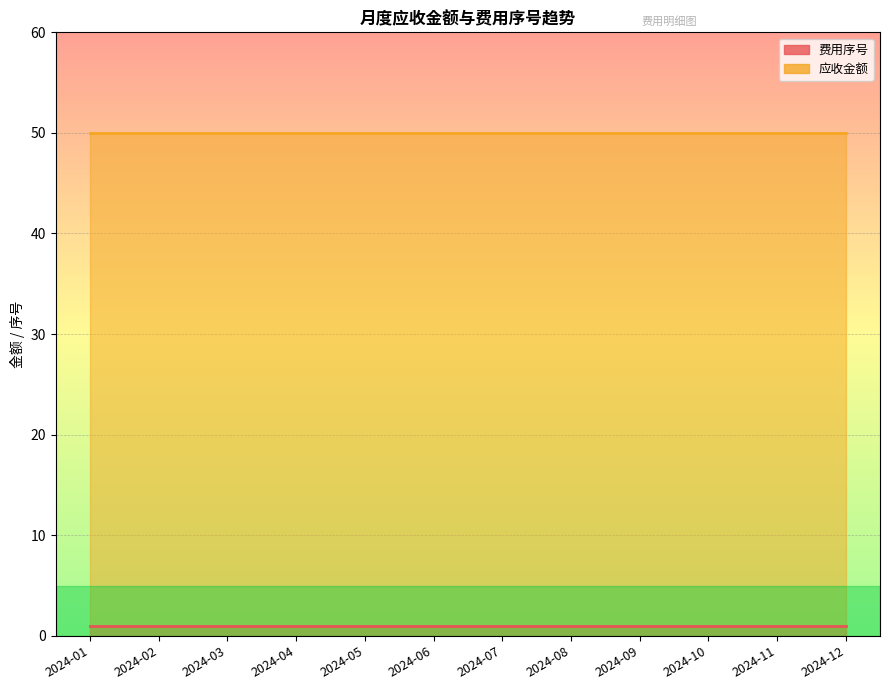

True or false: 费用序号 and 应收金额 cross at least once.

False